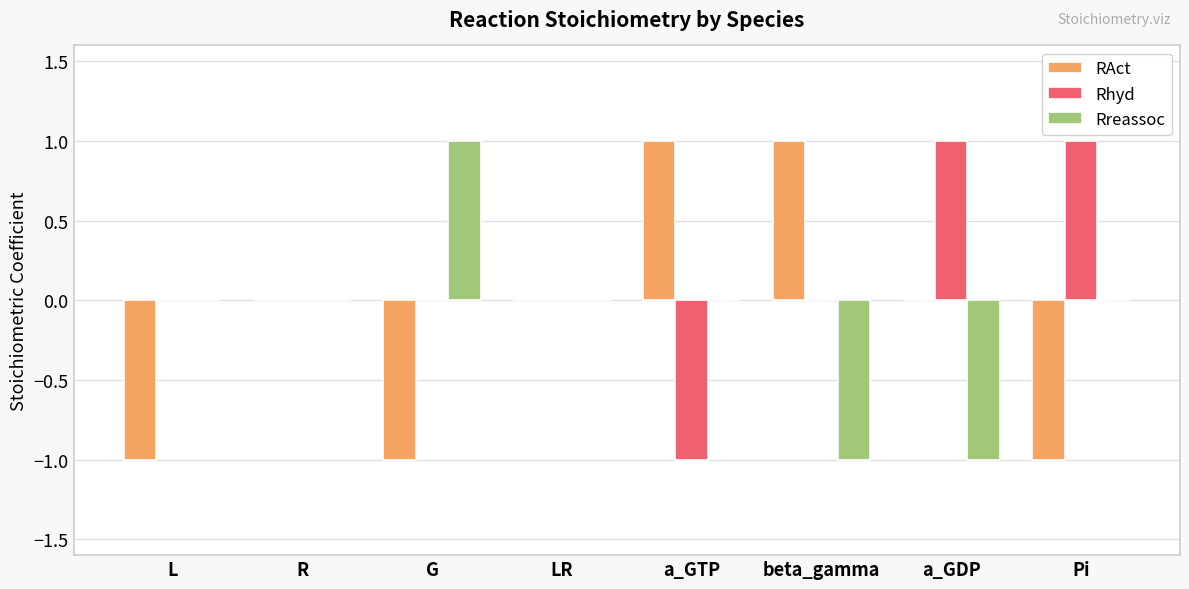

Does the chart contain stacked bars?

No